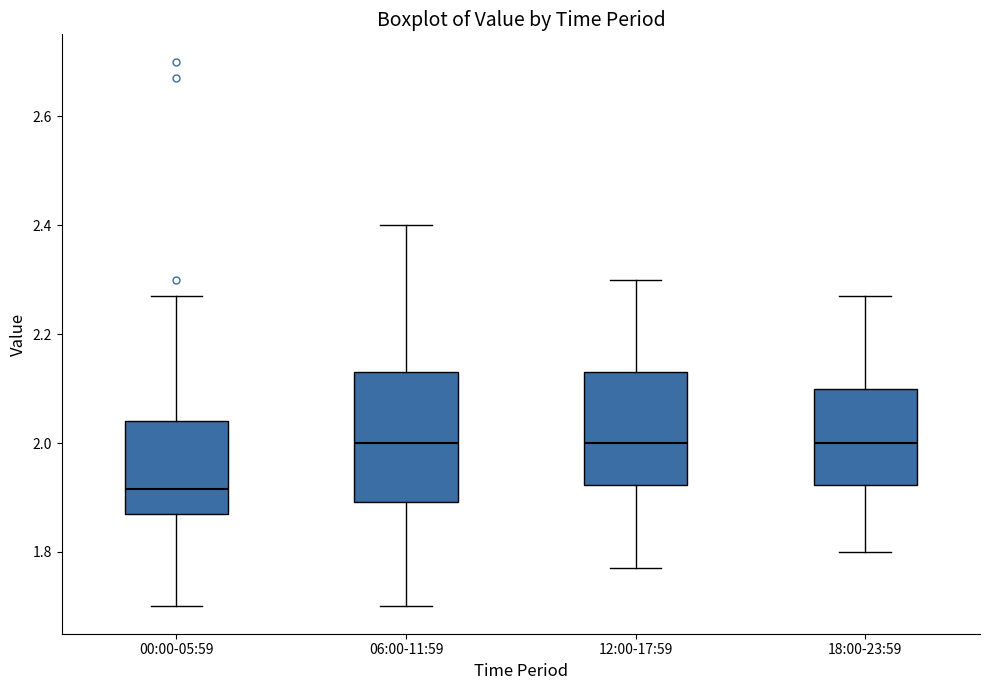

Where does the median line of the box for 06:00-11:59 sit on the y-axis? The values are not printed on the chart, so give them approximately, as read against the axis.

2.00